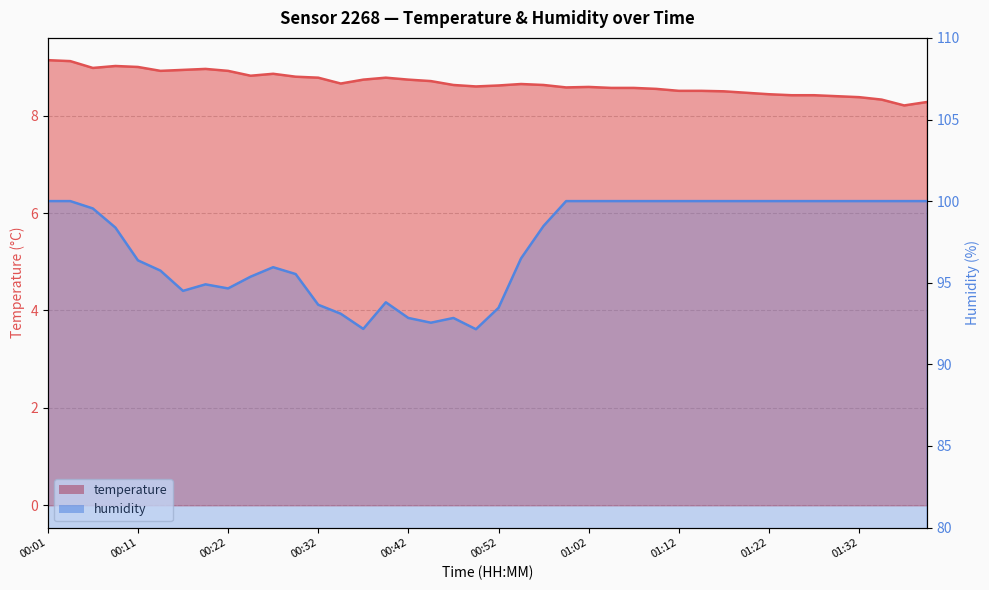

Read the temperature value at 00:47.

8.6